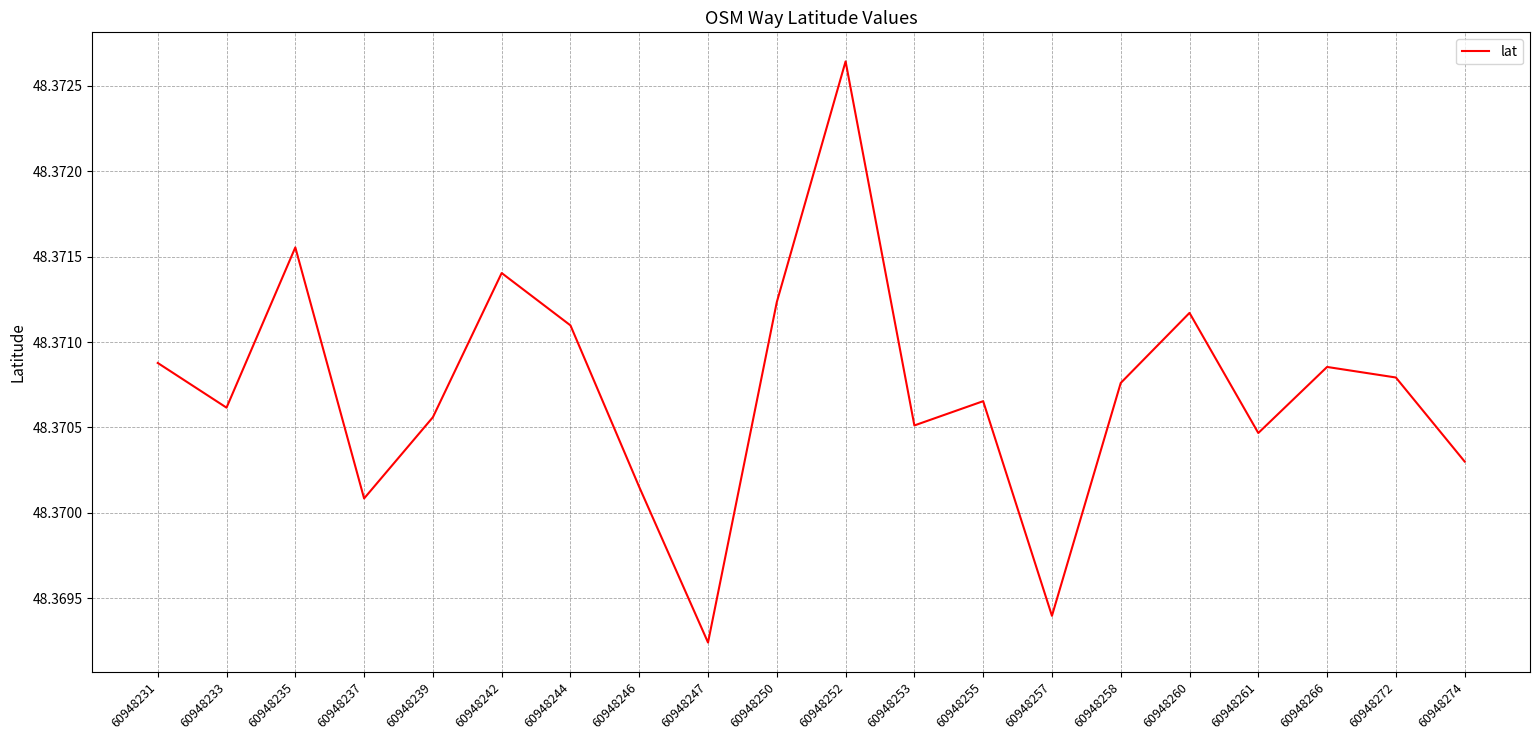

The value at 60948274 is 19.5. True or false?

False